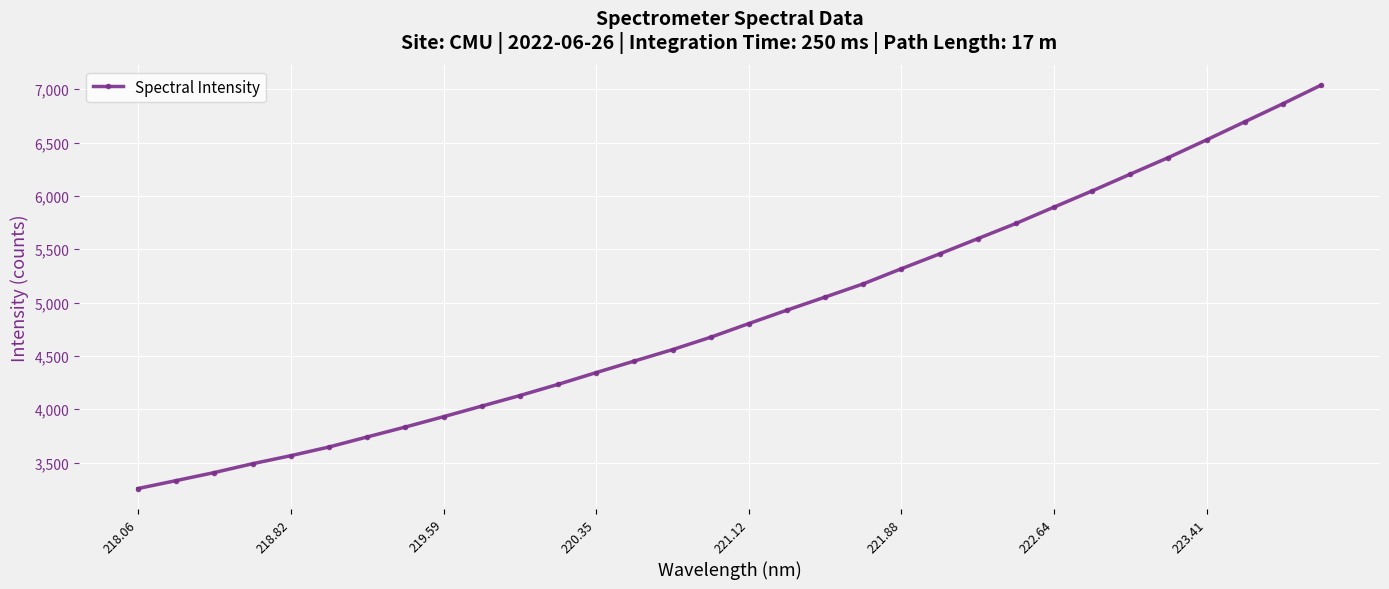

What is the average value?

4885.0